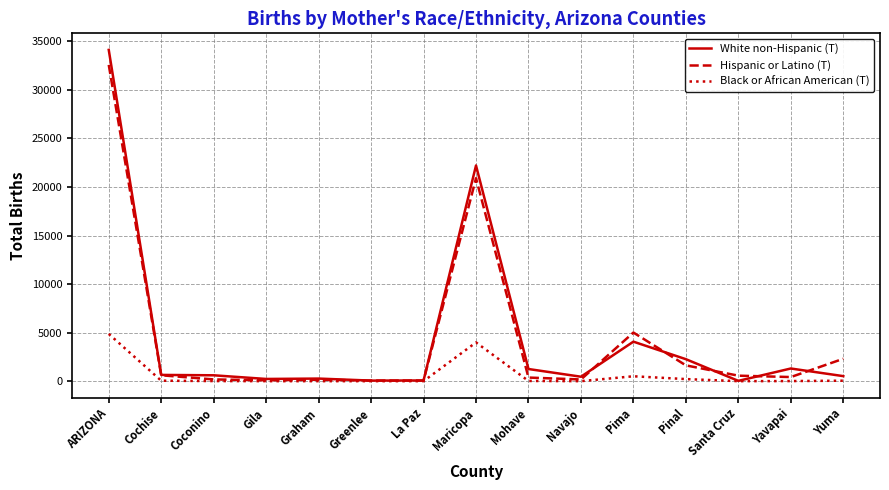

Which category has the highest value across all series?

ARIZONA